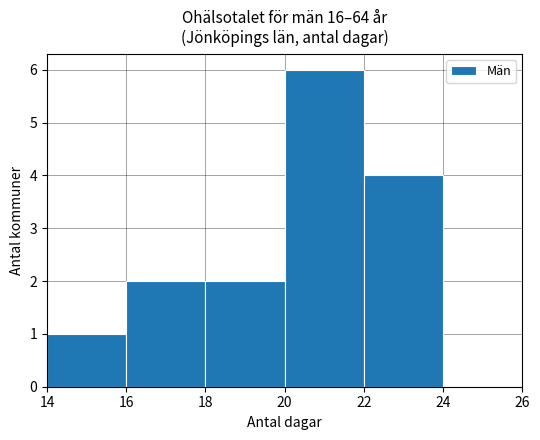

What is the height of the bar covering 22 to 24 on the x-axis? The values are not printed on the chart, so give them approximately, as read against the axis.

4